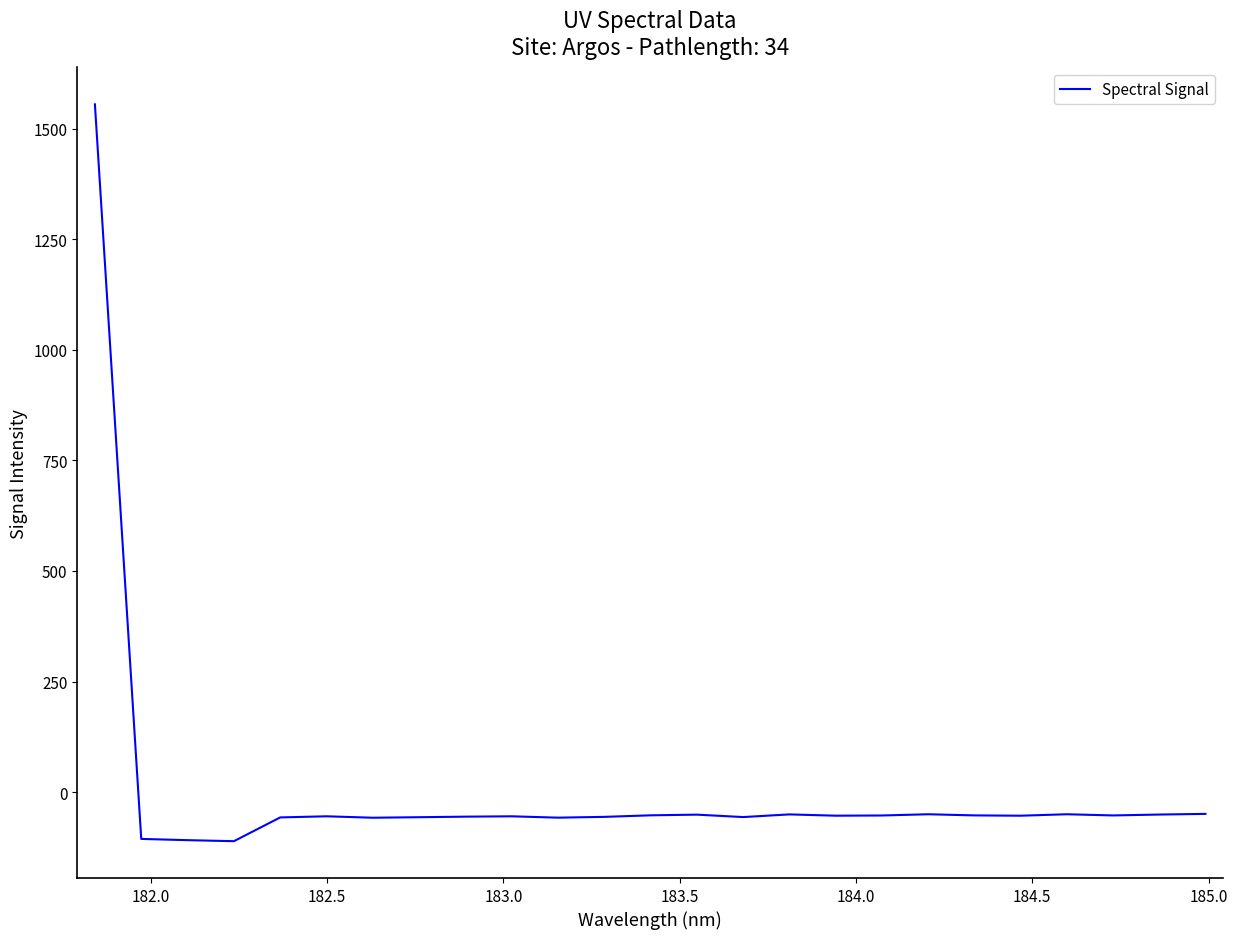

What is the average value?

4.3